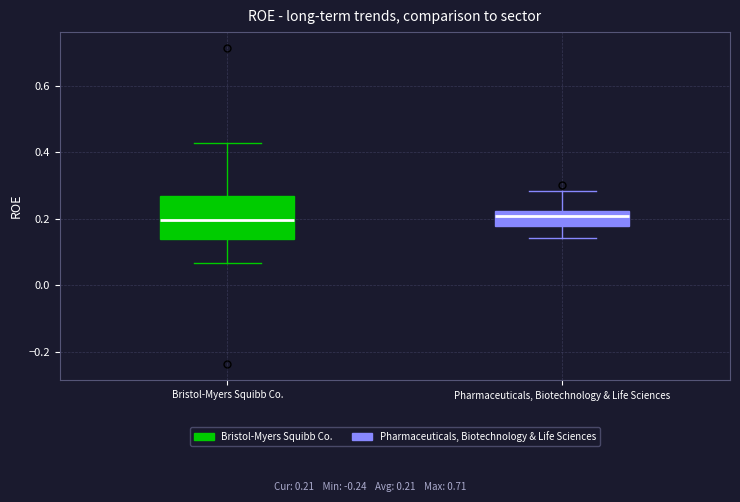

Where does the upper whisker of the box for Pharmaceuticals, Biotechnology & Life Sciences end on the y-axis? The values are not printed on the chart, so give them approximately, as read against the axis.

0.28